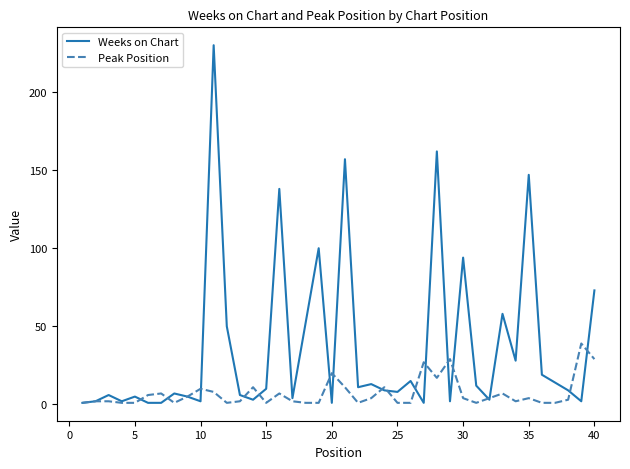

True or false: Peak Position and Weeks on Chart cross at least once.

True